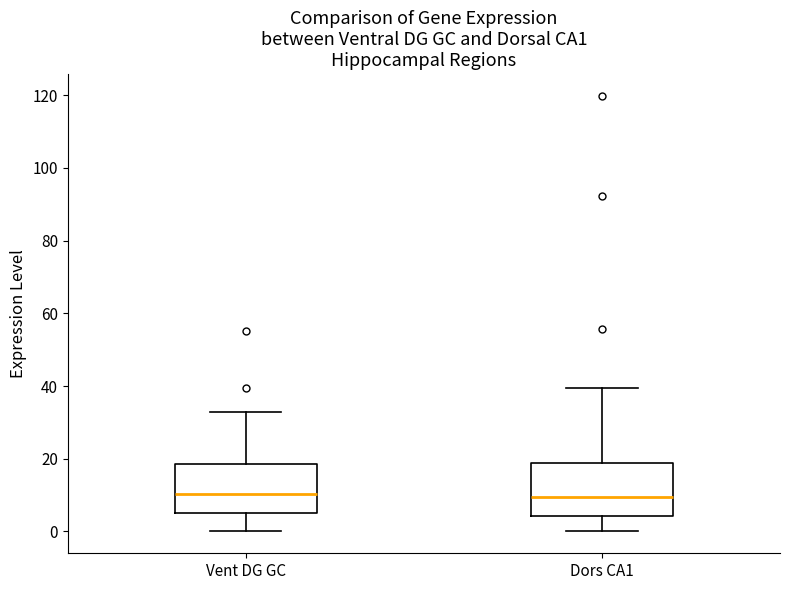

Where does the median line of the box for Dors CA1 sit on the y-axis? The values are not printed on the chart, so give them approximately, as read against the axis.

10